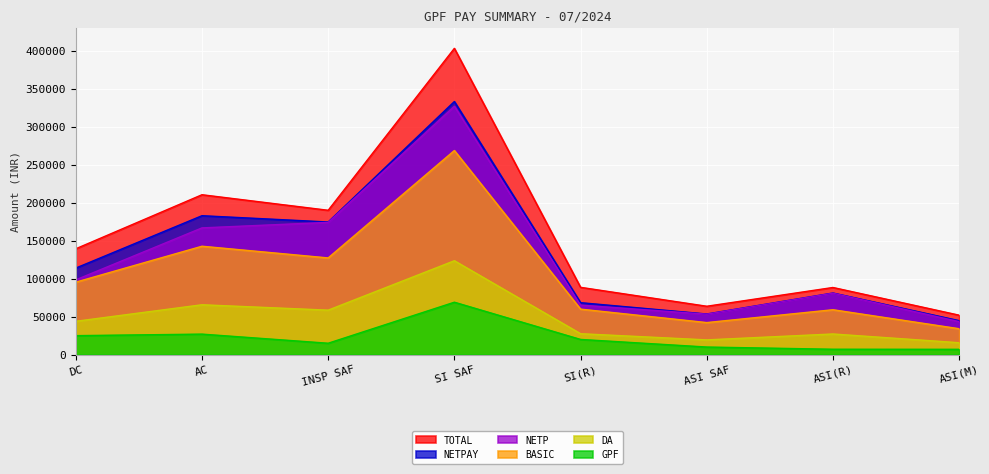

What is the maximum value for BASIC?

268700